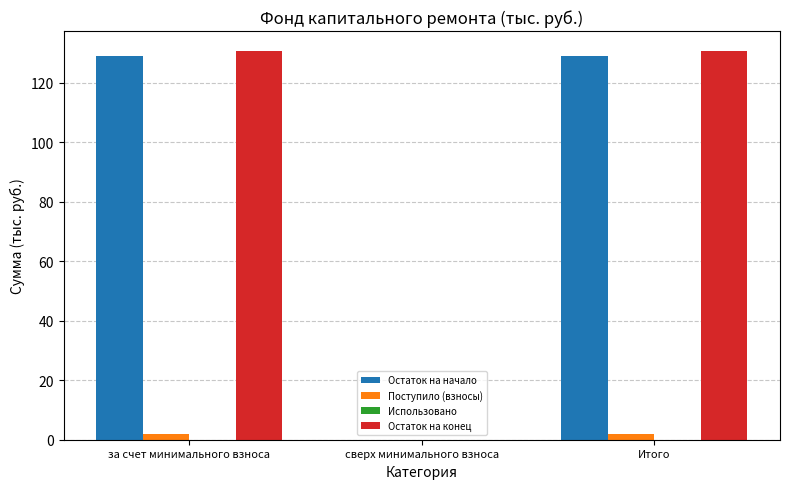

Which series has the largest total across all categories?

Остаток на конец